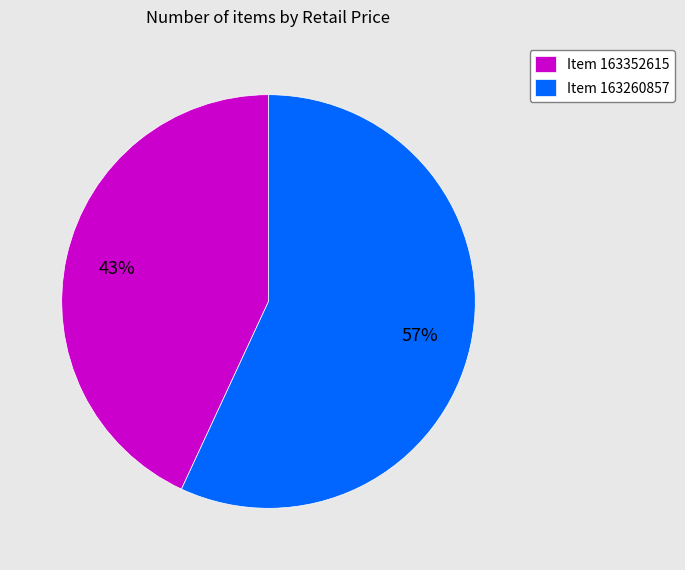

Count the number of slices in the pie.

2